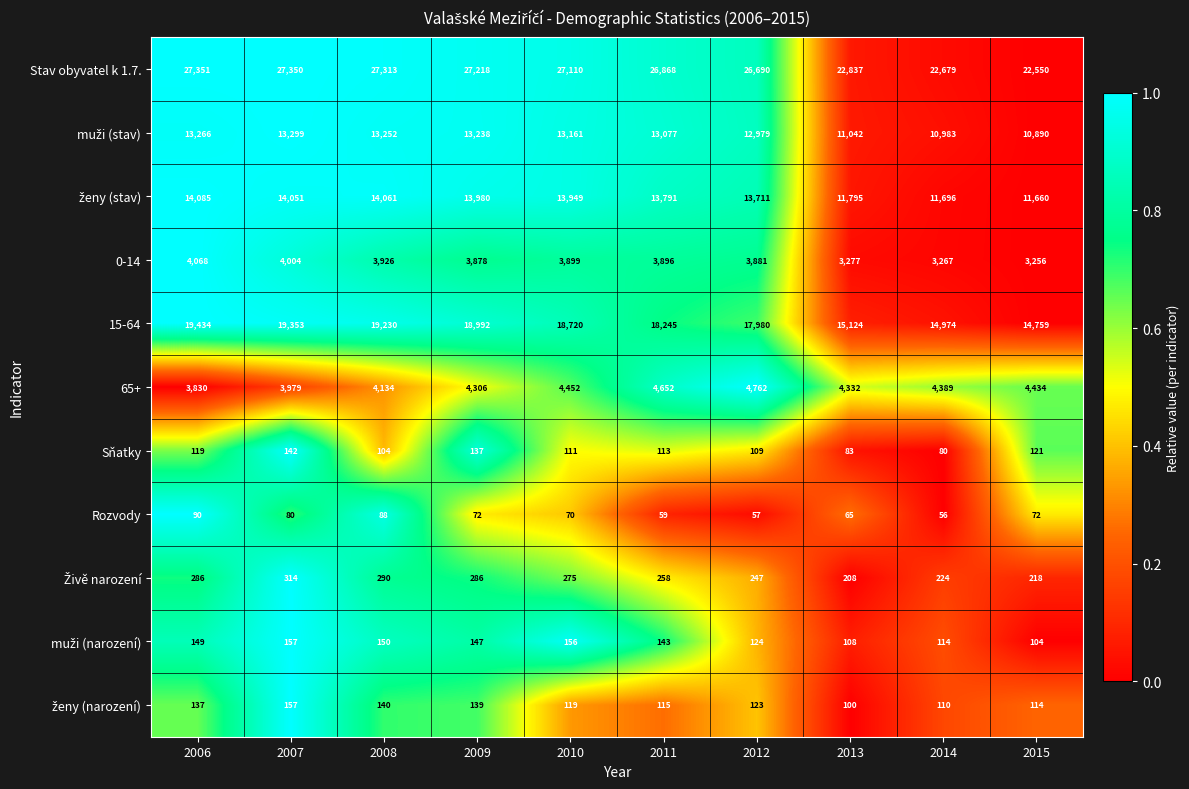

Which series has the largest total across all categories?

Stav obyvatel k 1.7.